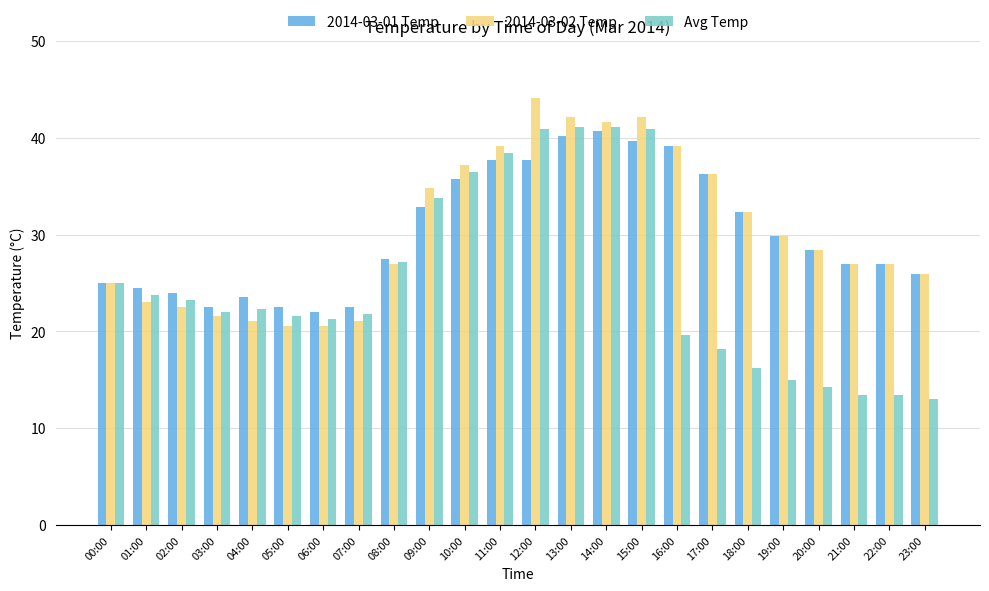

What is the difference between the maximum and minimum values in the 2014-03-01 Temp series?

18.6